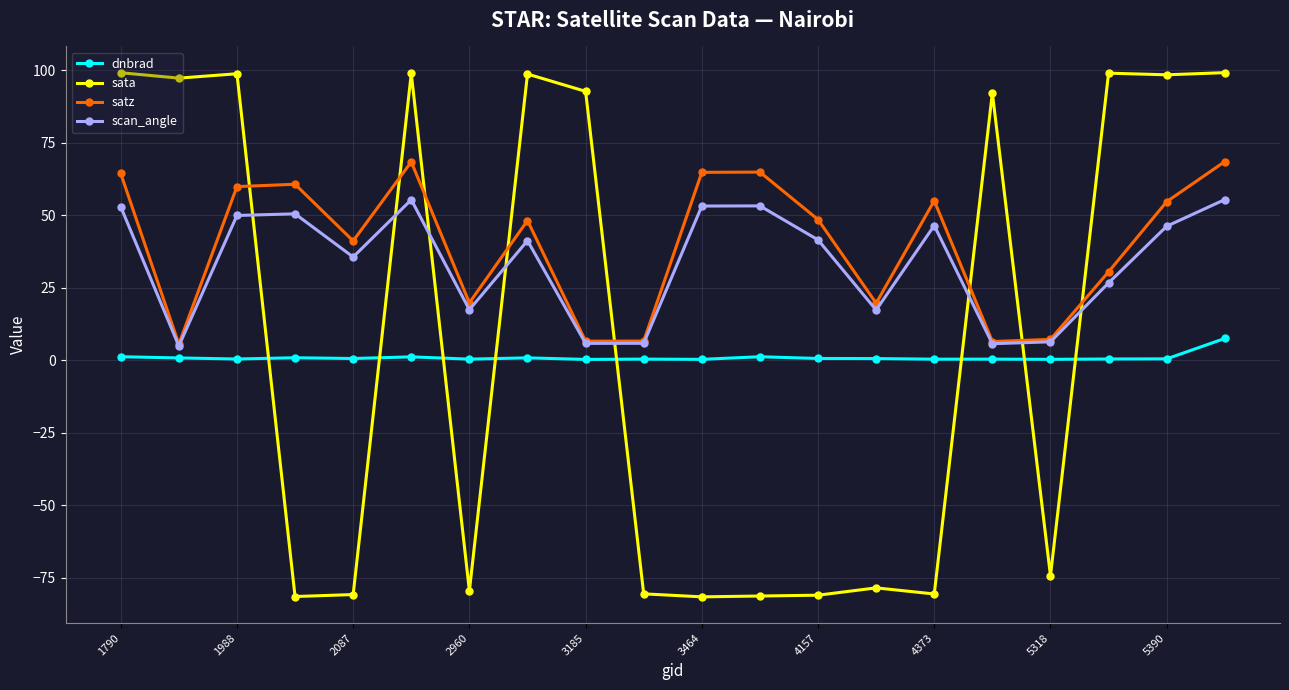

True or false: scan_angle and dnbrad cross at least once.

False